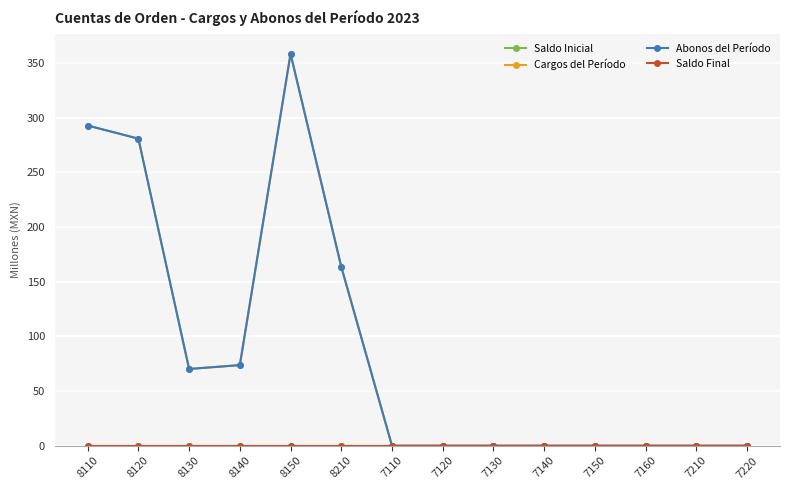

Where is Saldo Final nearest to the value 0?

8110